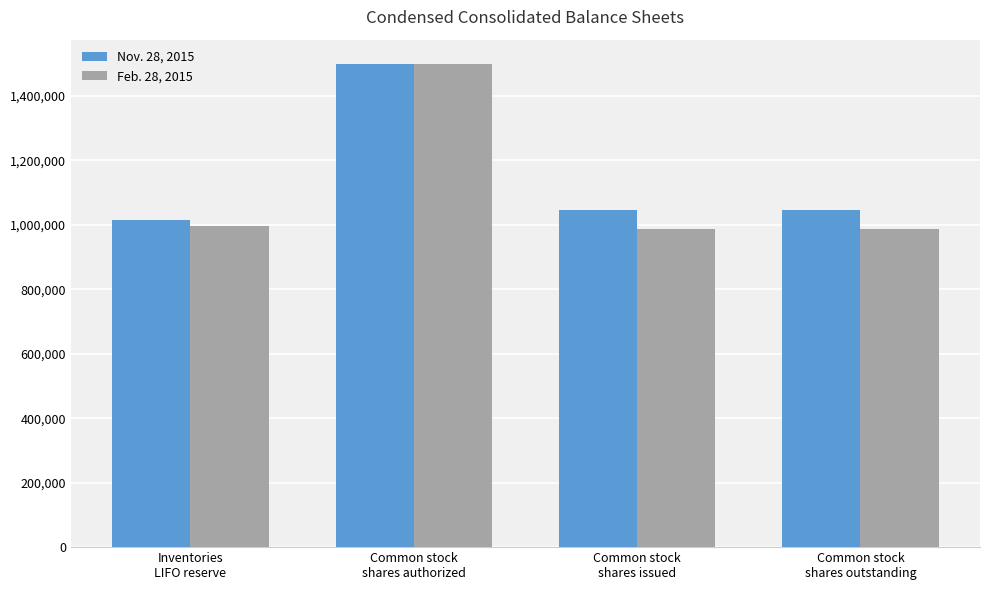

Are the bars grouped side by side (vs. stacked)?

Yes